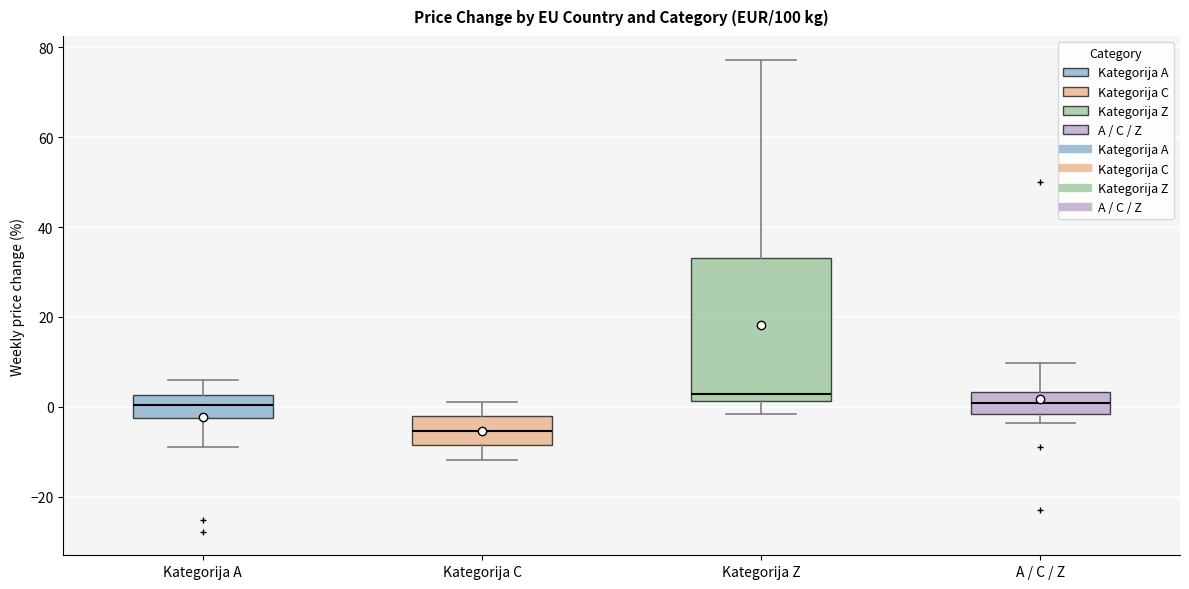

Reading left to right, read every box against the y-axis: the position of its median line, the range the box covers, and the ends of its whiskers. The values are not printed on the chart, so give them approximately, as read against the axis.

Kategorija A: median 0, box -2 to 2, whiskers -8 to 6
Kategorija C: median -6, box -8 to -2, whiskers -12 to 2
Kategorija Z: median 2 (just above the box's lower edge), box 2 to 34, whiskers -2 to 78
A / C / Z: median 0, box -2 to 4, whiskers -4 to 10